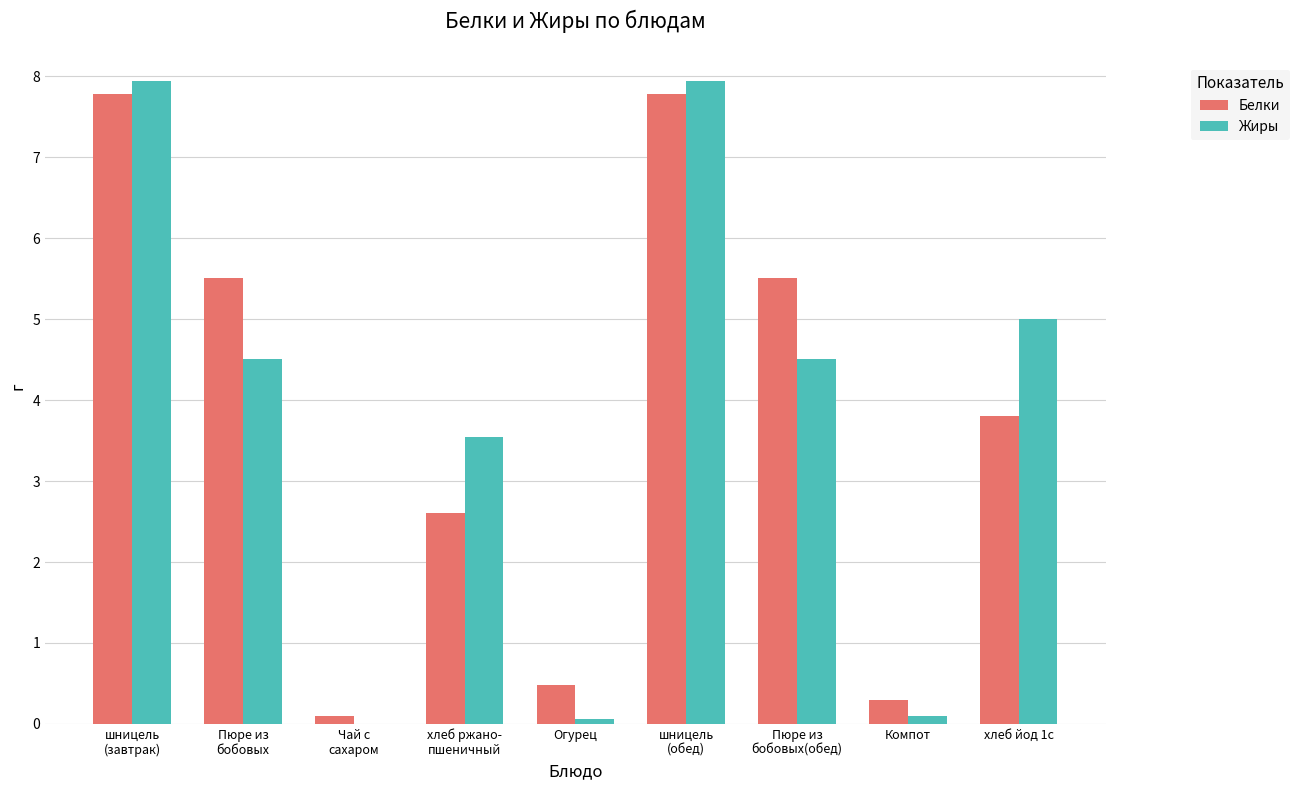

Count the number of categories in the chart.

9